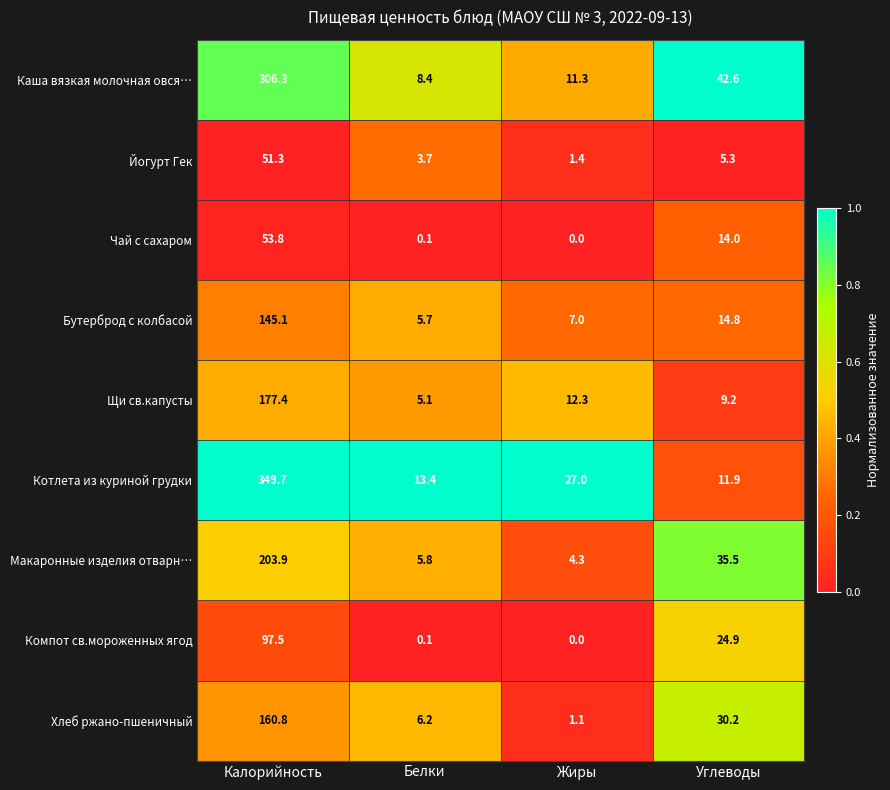

What is the average value of the Котлета из куриной грудки series?

100.5